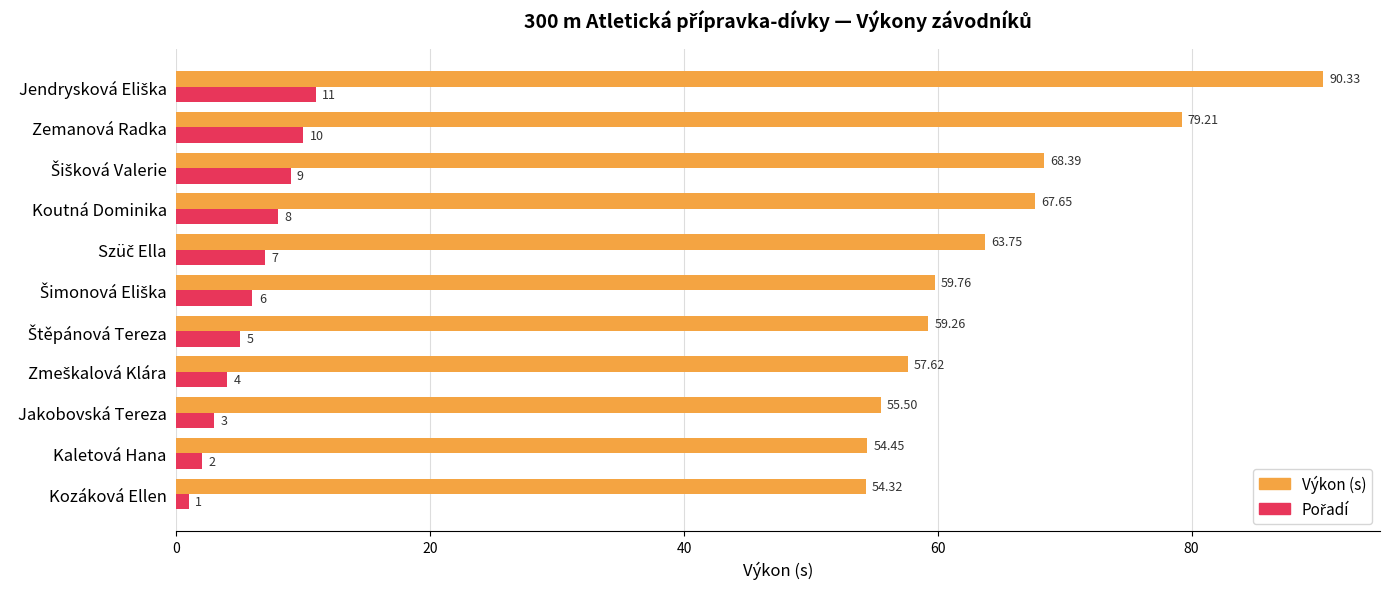

Which series has the largest range (max minus min)?

Výkon (s)